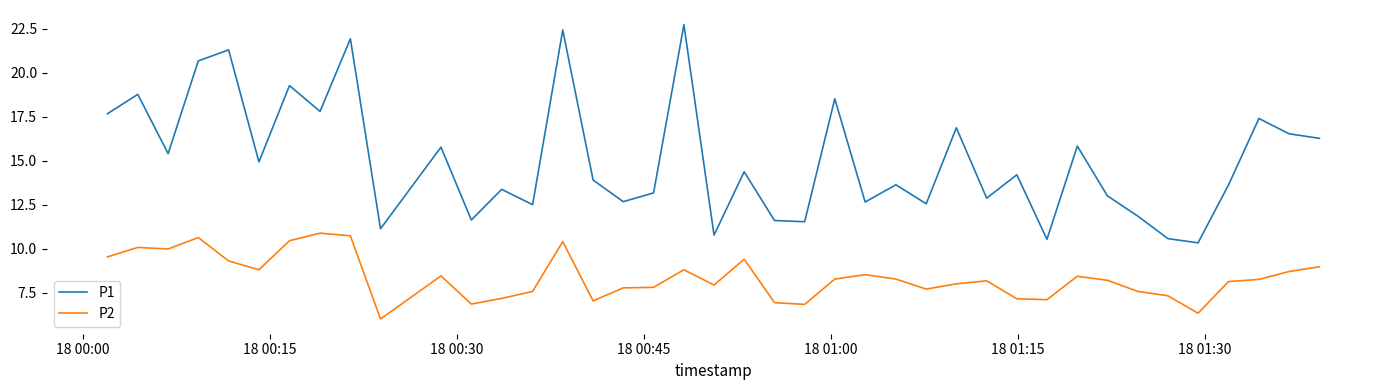

At how many categories does at least one series exceed 16?

14